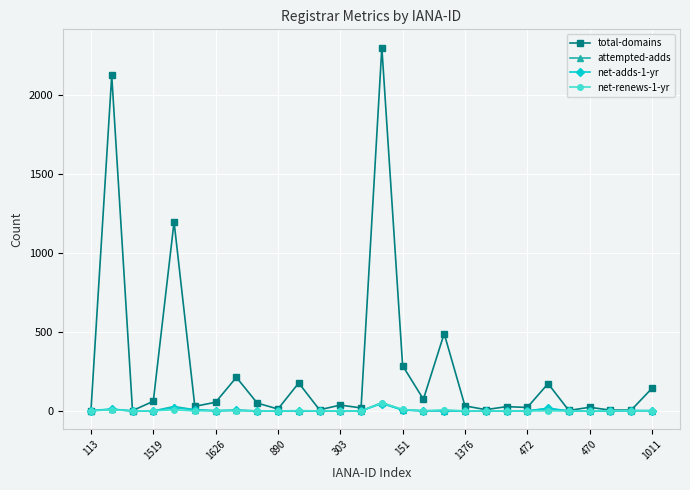

Which series has the largest total across all categories?

total-domains